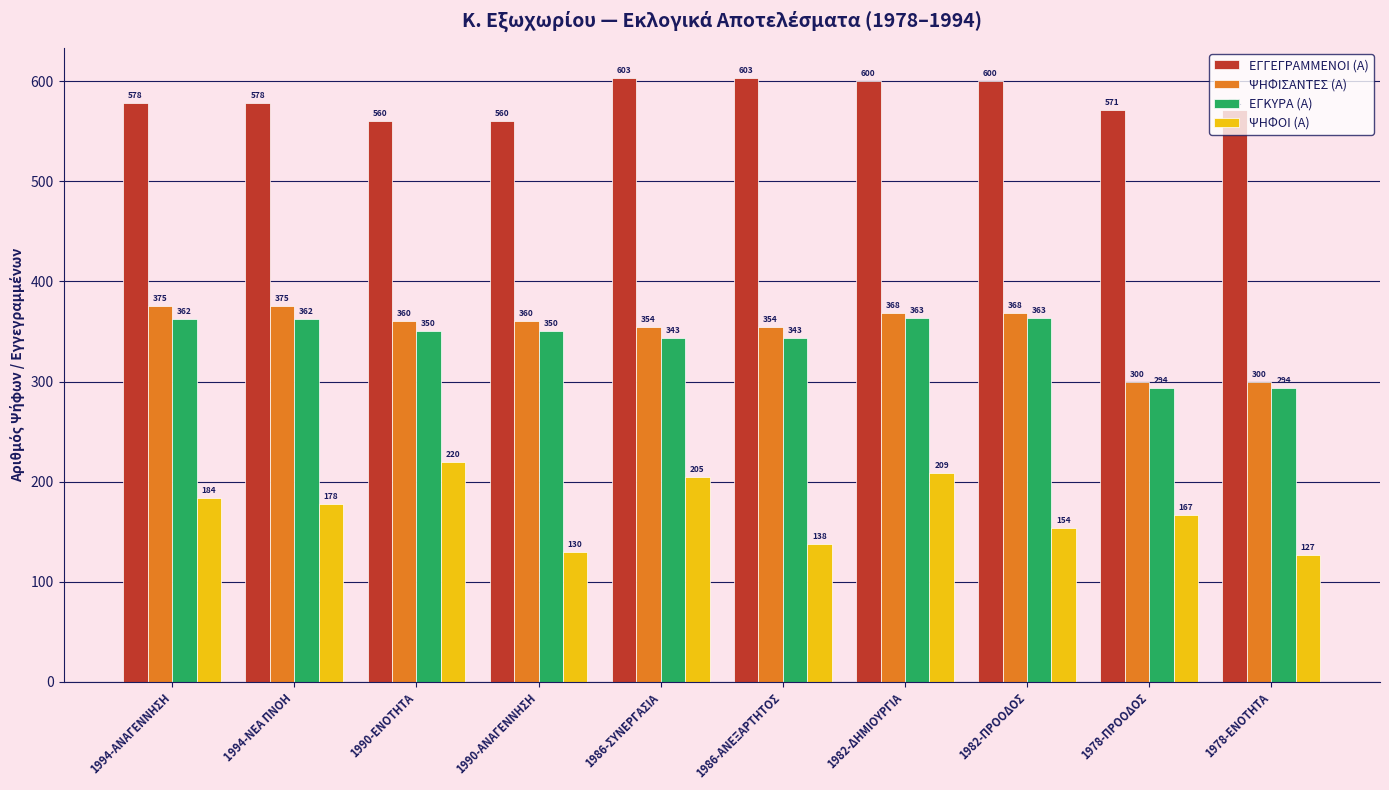

Reading left to right, list all the values displayed in this chart.

ΕΓΓΕΓΡΑΜΜΕΝΟΙ (Α): 578	578	560	560	603	603	600	600	571	571
ΨΗΦΙΣΑΝΤΕΣ (Α): 375	375	360	360	354	354	368	368	300	300
ΕΓΚΥΡΑ (Α): 362	362	350	350	343	343	363	363	294	294
ΨΗΦΟΙ (Α): 184	178	220	130	205	138	209	154	167	127